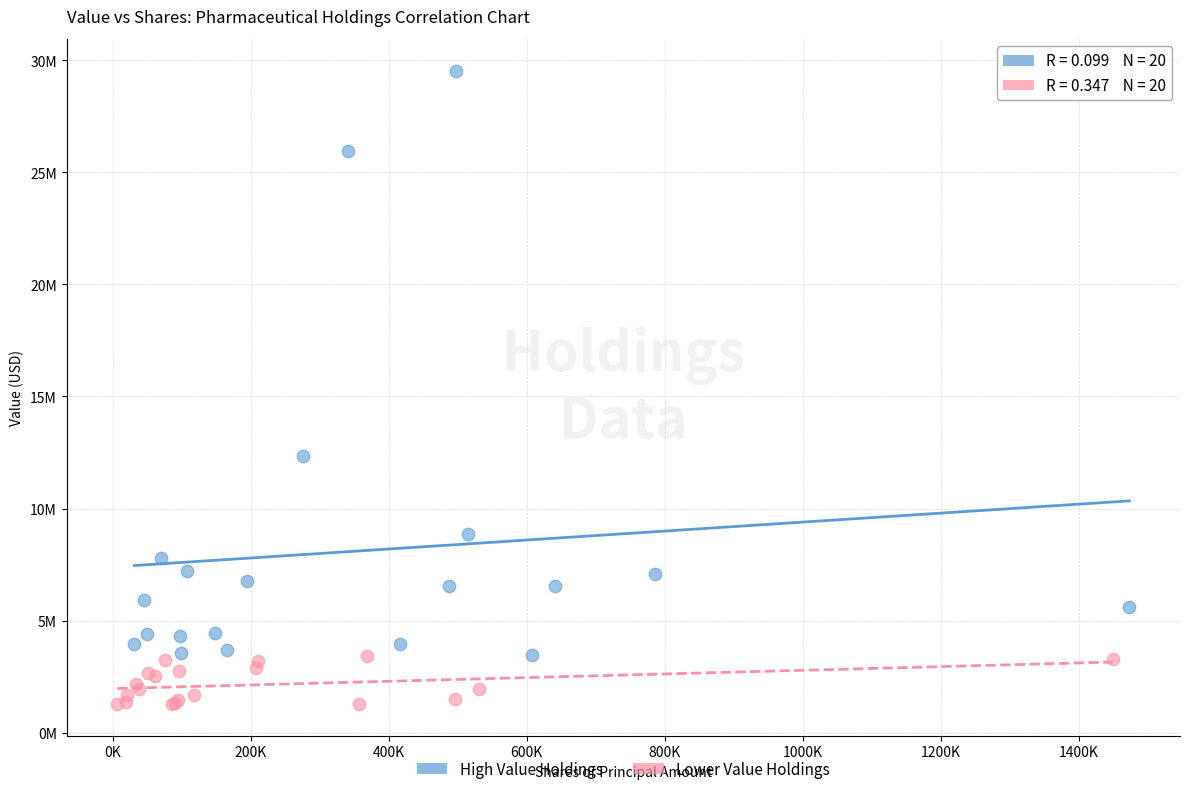

What are all the series names shown in the legend?

High Value Holdings, Lower Value Holdings